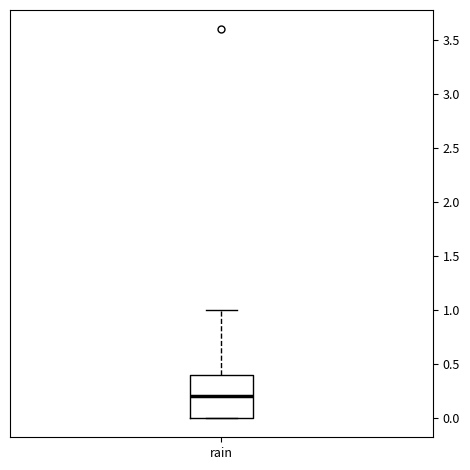

Where does the upper whisker of the box for rain end on the y-axis? The values are not printed on the chart, so give them approximately, as read against the axis.

1.0